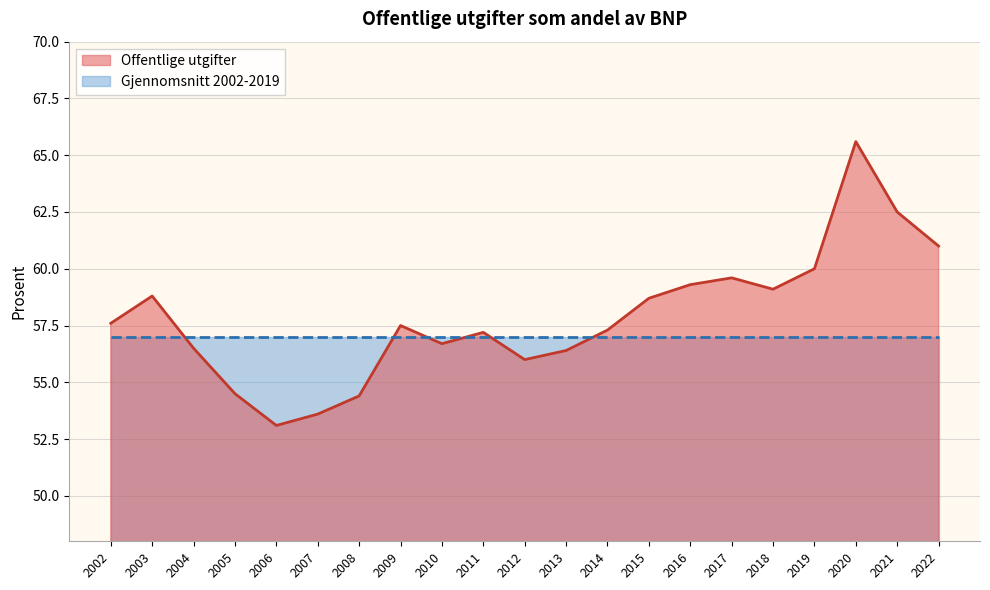

Which has a higher value, 2011 or 2004?

2011